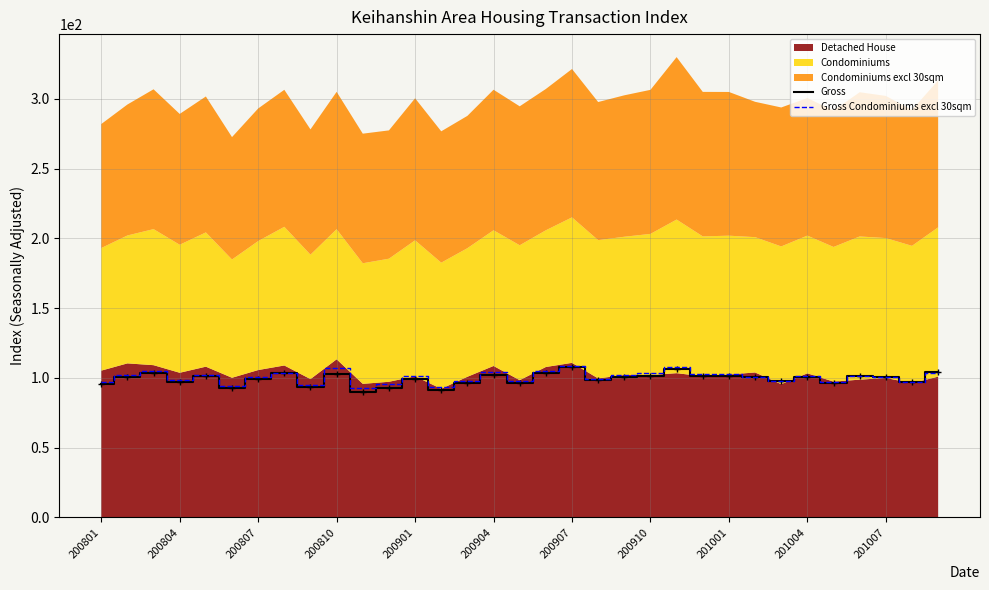

How many data points in Gross are less than 100?

15